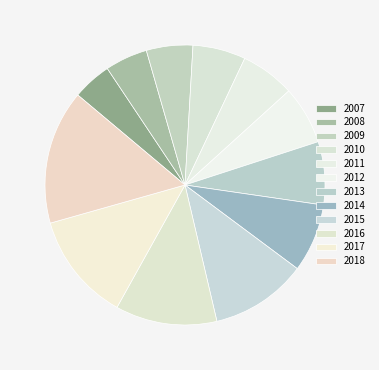

Count the number of slices in the pie.

12